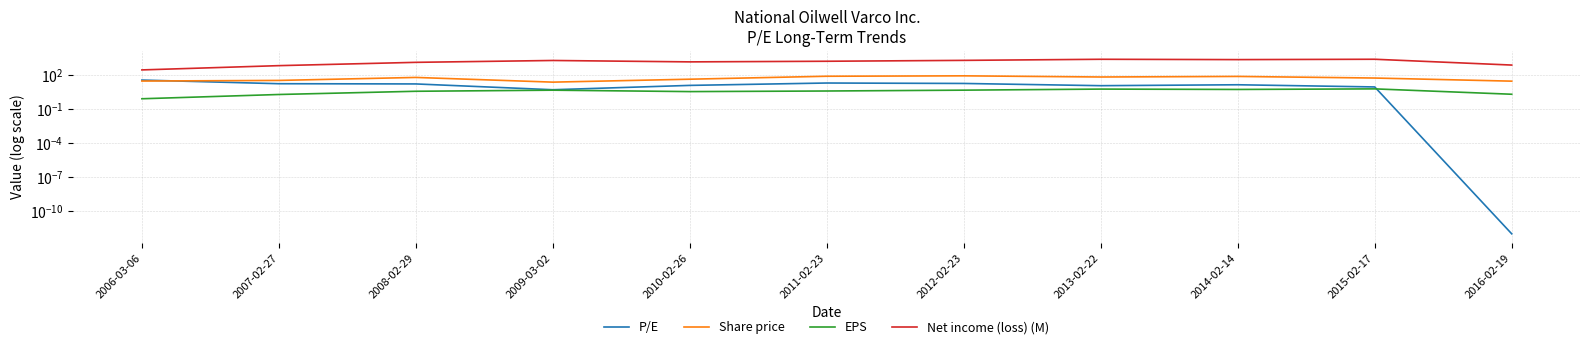

Does the chart have visible grid lines?

Yes